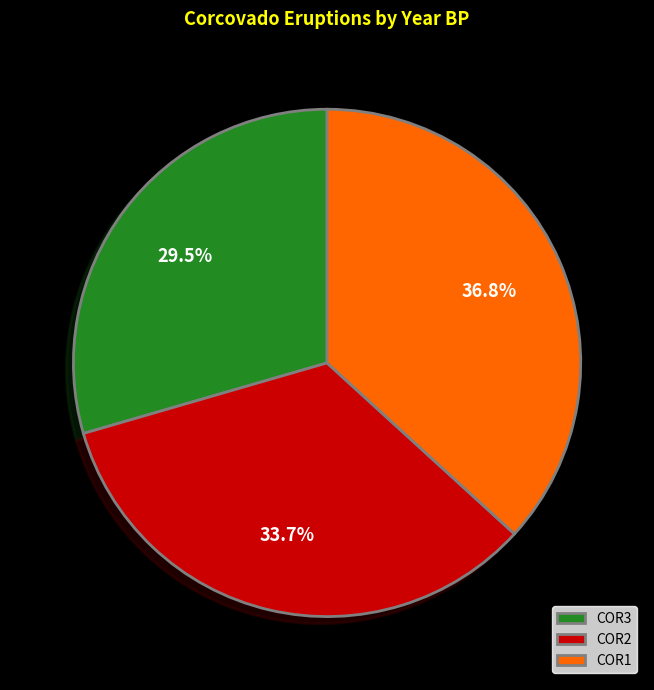

Rank the categories by value from highest to lowest.

COR1, COR2, COR3